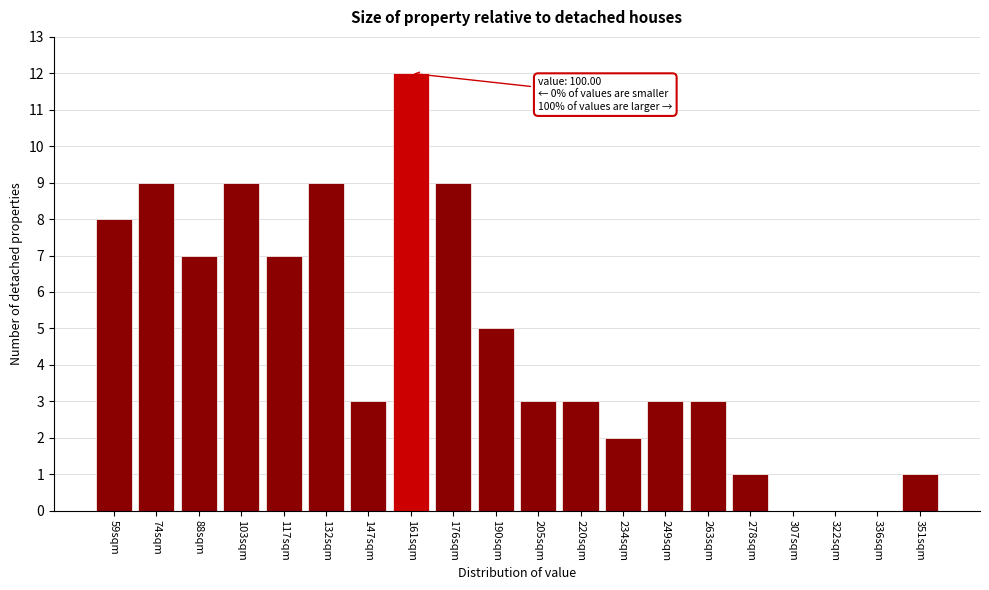

Reading right to left, list all the values displayed in this chart.

351sqm=1	336sqm=0	322sqm=0	307sqm=0	278sqm=1	263sqm=3	249sqm=3	234sqm=2	220sqm=3	205sqm=3	190sqm=5	176sqm=9	161sqm=12	147sqm=3	132sqm=9	117sqm=7	103sqm=9	88sqm=7	74sqm=9	59sqm=8